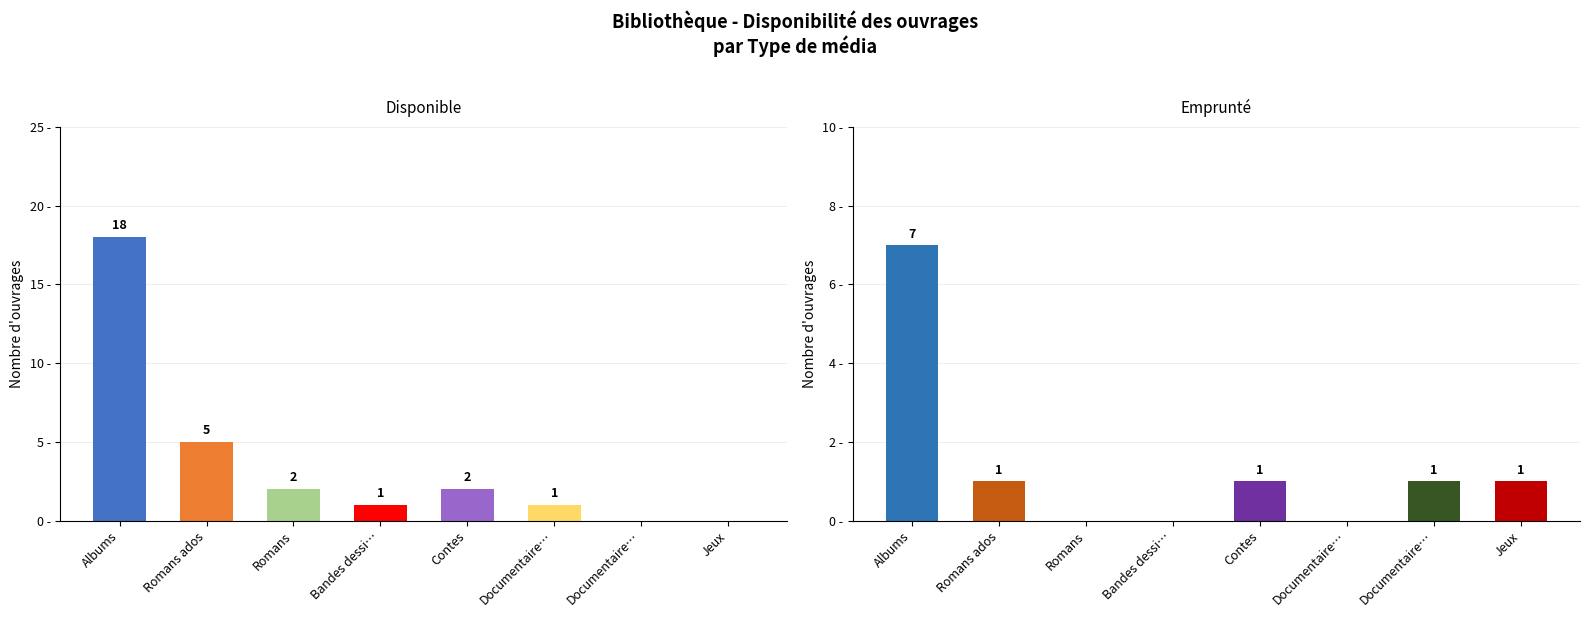

How many series are shown in this chart?

2